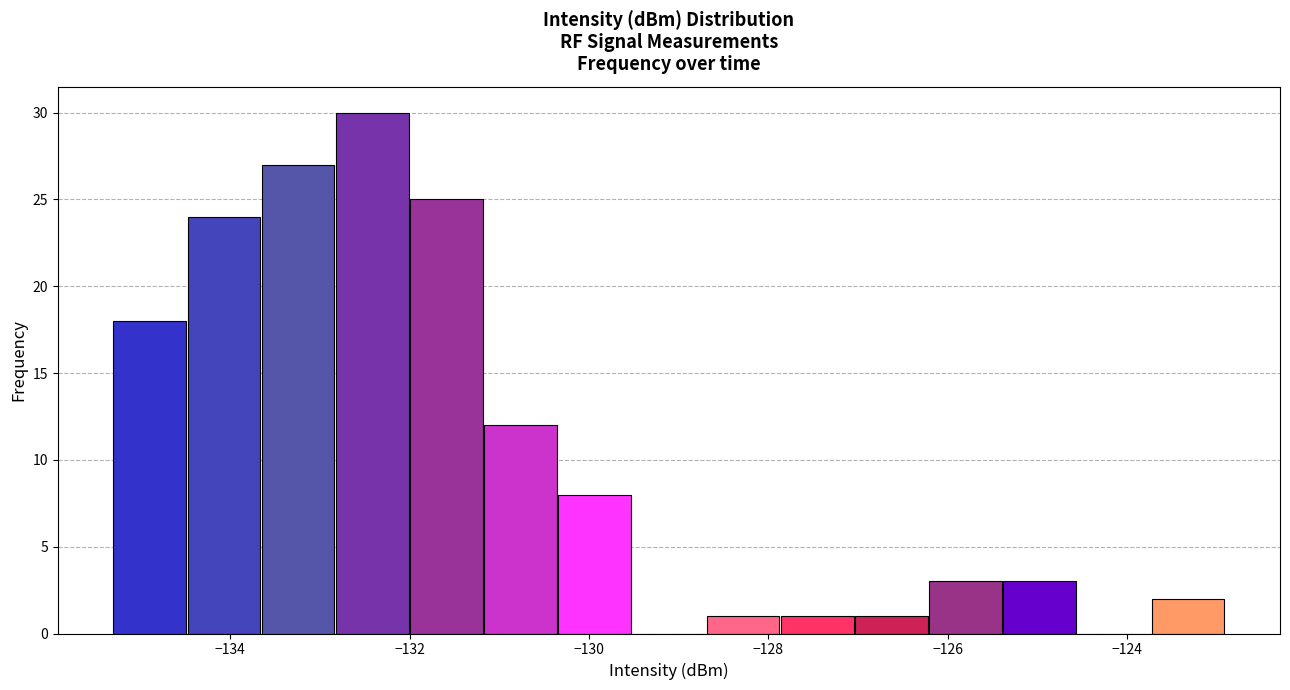

Reading left to right, transcribe this chart: for each bar, give the range it covers on the x-axis and its height. Neither the bar edges nor the heights are printed on the chart, so give them approximately, as read against the axes.

-135.4 to -134.4: 18
-134.4 to -133.6: 24
-133.6 to -132.8: 27
-132.8 to -132.0: 30
-132.0 to -131.2: 25
-131.2 to -130.4: 12
-130.4 to -129.6: 8
-129.6 to -128.6: 0
-128.6 to -127.8: 1
-127.8 to -127.0: 1
-127.0 to -126.2: 1
-126.2 to -125.4: 3
-125.4 to -124.6: 3
-124.6 to -123.8: 0
-123.8 to -122.8: 2